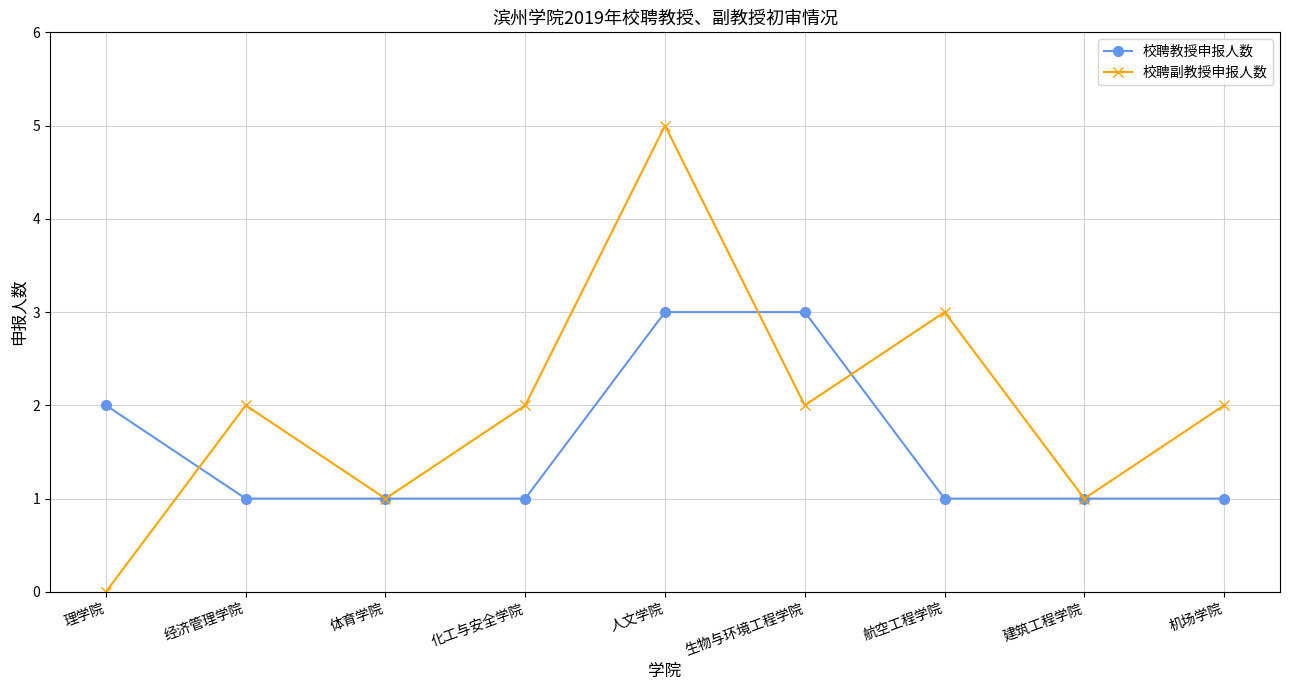

How many interior local peaks does the 校聘副教授申报人数 series have?

3